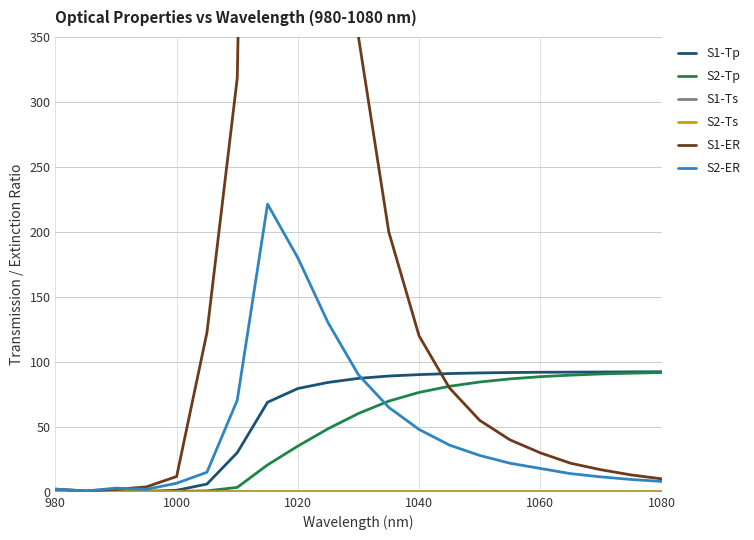

Is this an area chart (filled region under the line)?

No